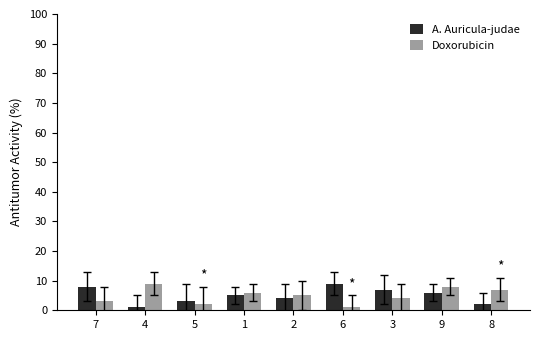

Reading right to left, extract all data points from this chart.

A. Auricula-judae: 2	6	7	9	4	5	3	1	8
Doxorubicin: 7	8	4	1	5	6	2	9	3